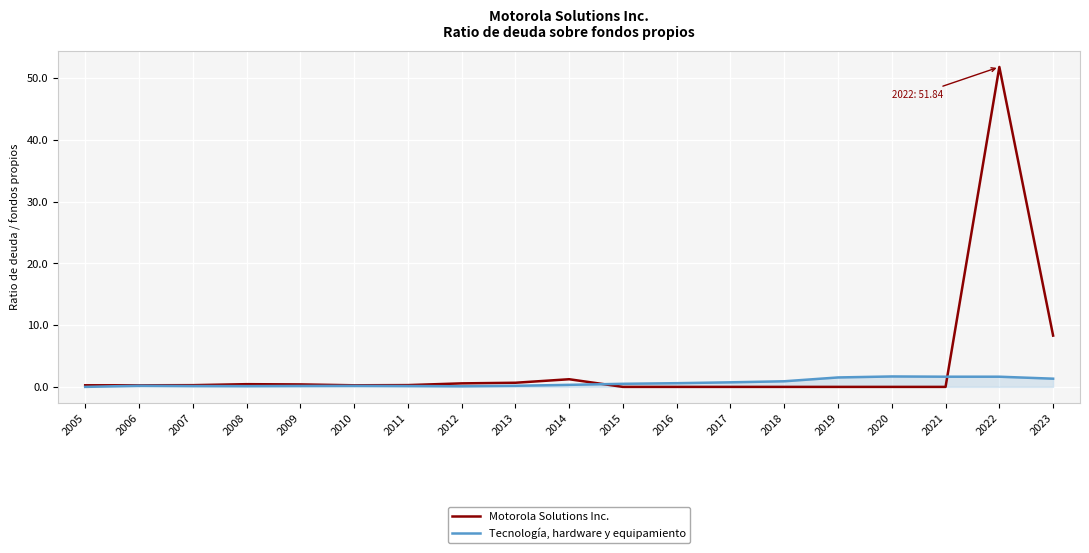

Rank the series at 2012 from highest to lowest value.

Motorola Solutions Inc., Tecnología, hardware y equipamiento